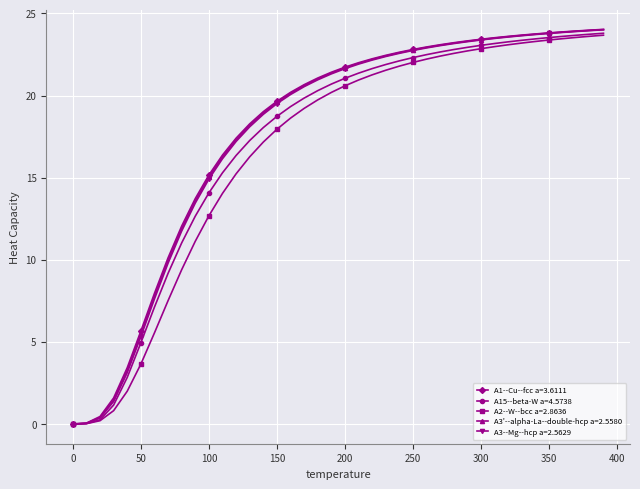

What is the highest value of the A3'--alpha-La--double-hcp a=2.5580 series?

24.0